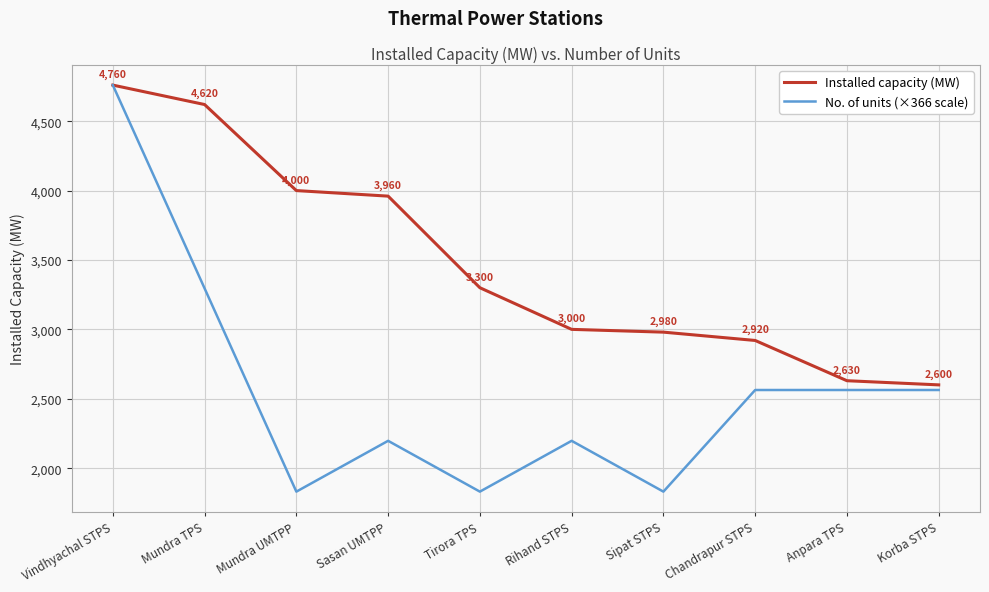

What is the minimum value for No. of units (×366 scale)?

1830.8